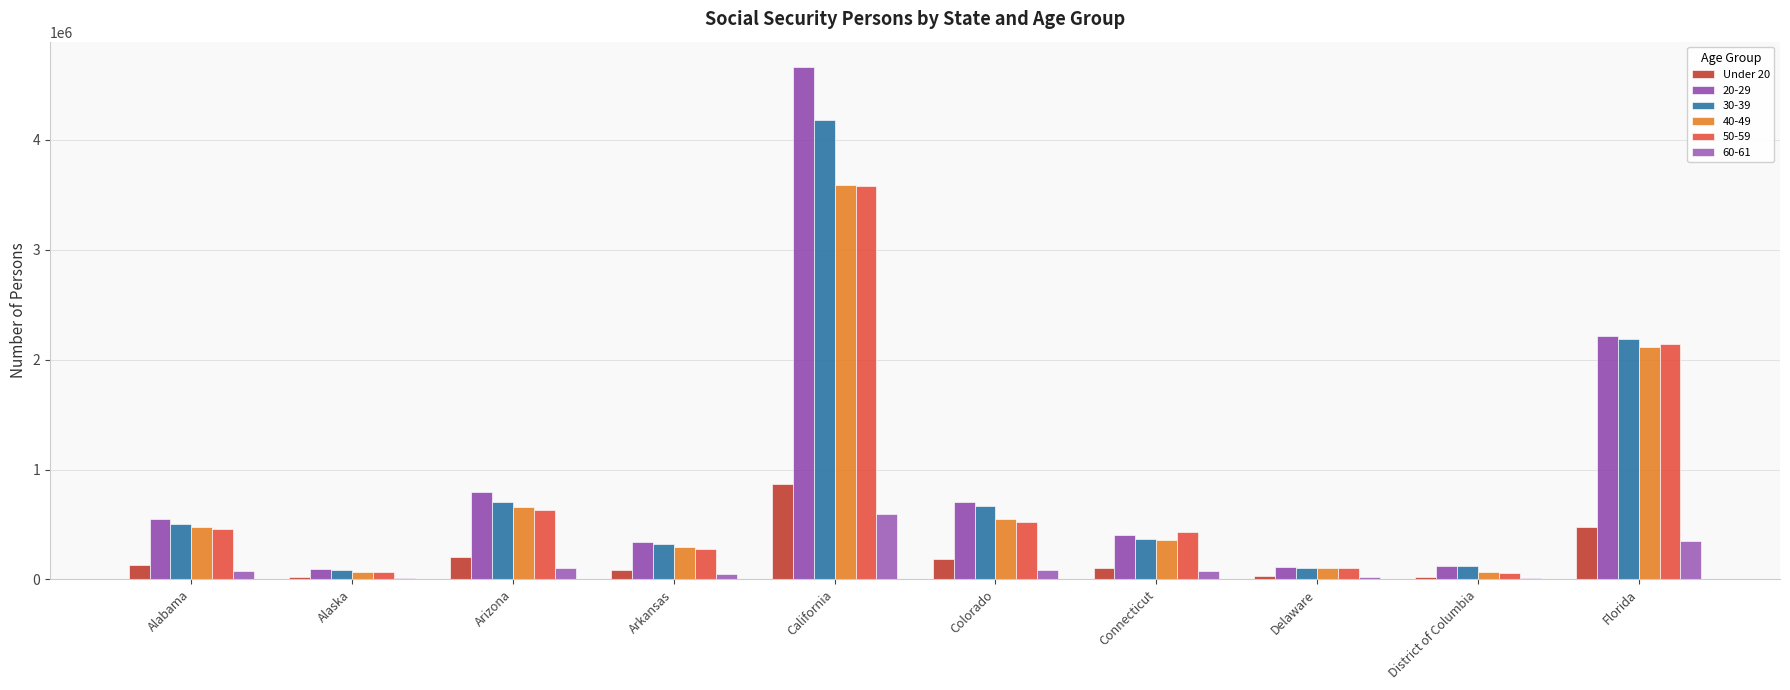

How many data points does each series have?

10